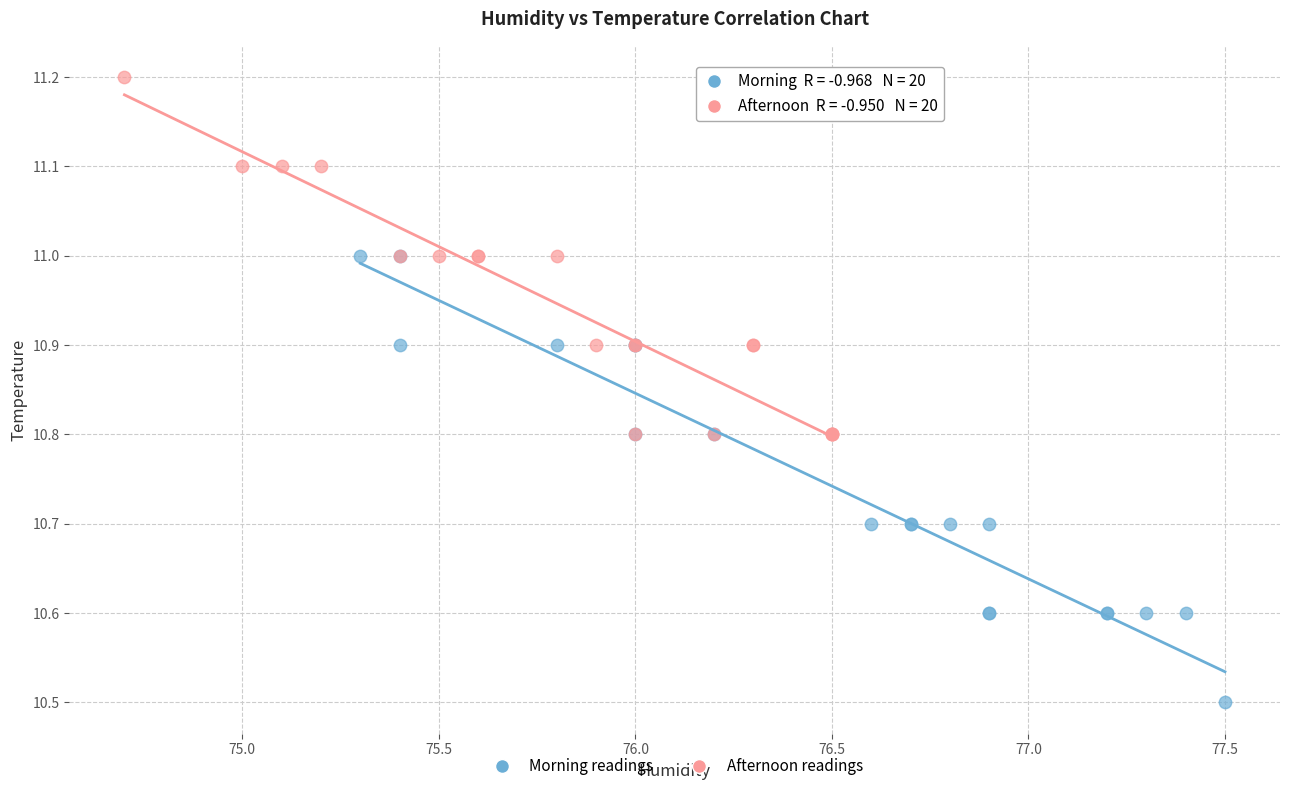

What are all the series names shown in the legend?

Morning readings, Afternoon readings